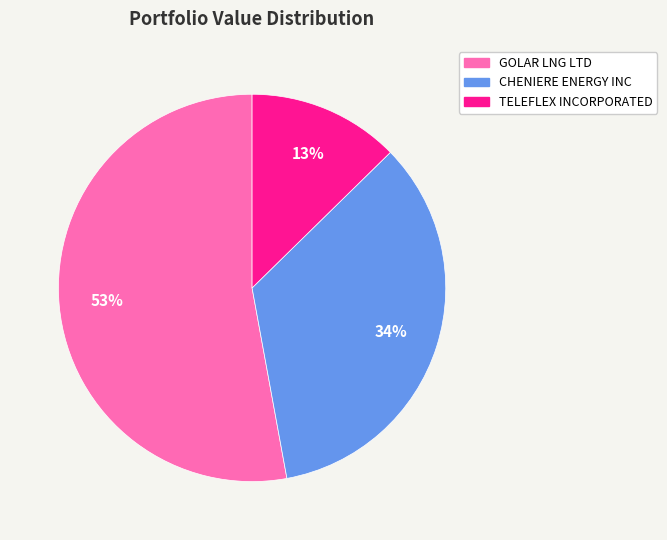

Do TELEFLEX INCORPORATED and CHENIERE ENERGY INC together represent more than half of the pie?

No